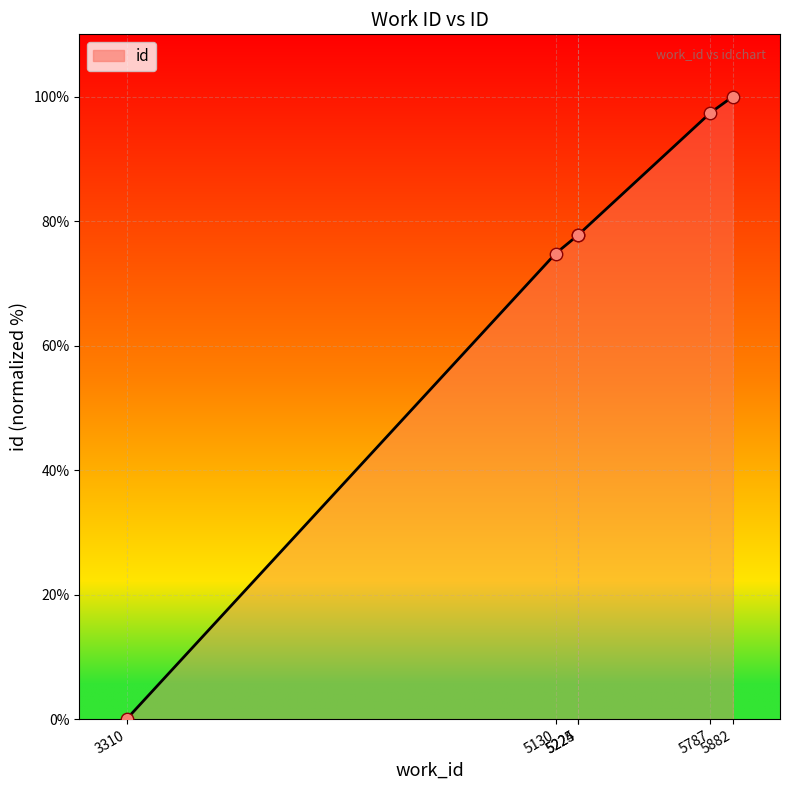

Approximately how many times larger is the value at 5225 compared to 5130?

1.0